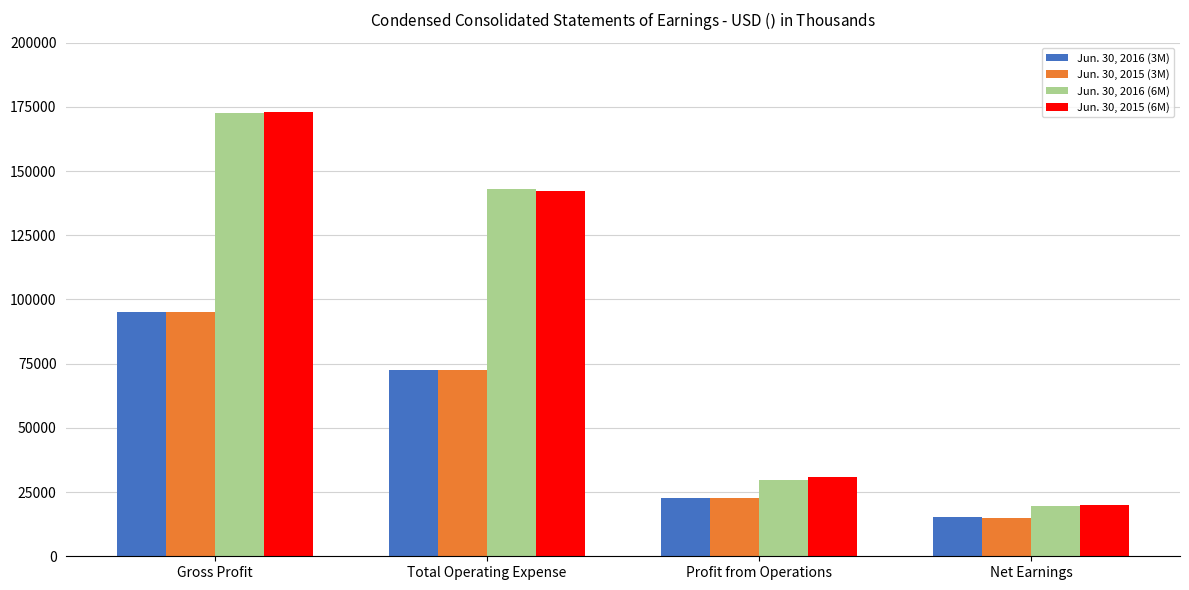

At which label does Jun. 30, 2015 (6M) first exceed 142273?

Gross Profit